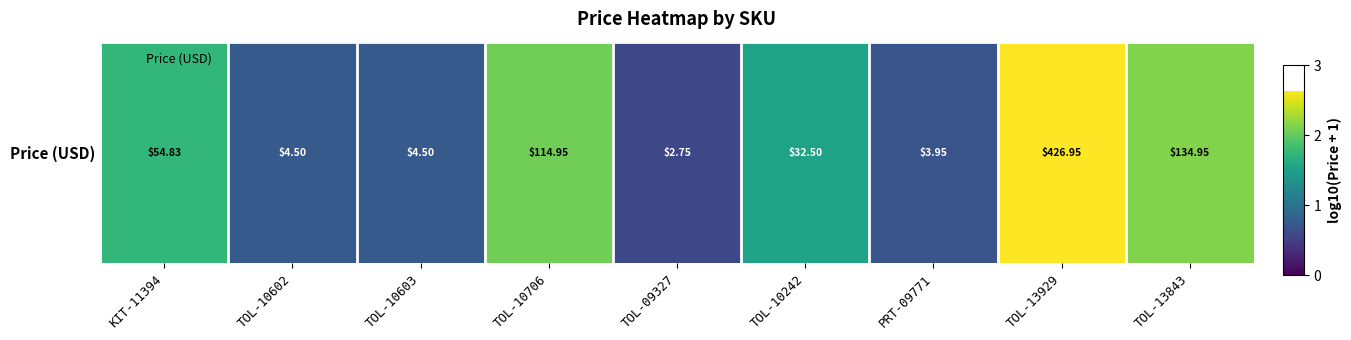

Which has a higher value, KIT-11394 or TOL-10602?

KIT-11394